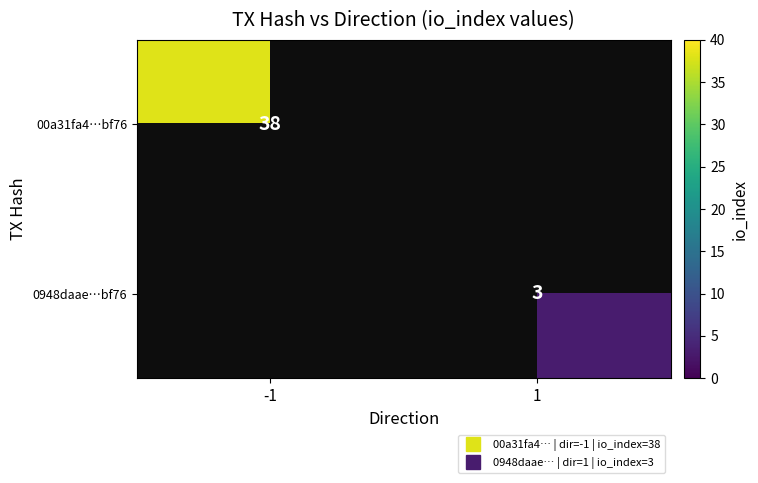

At which category does the chart reach its minimum across all series?

1